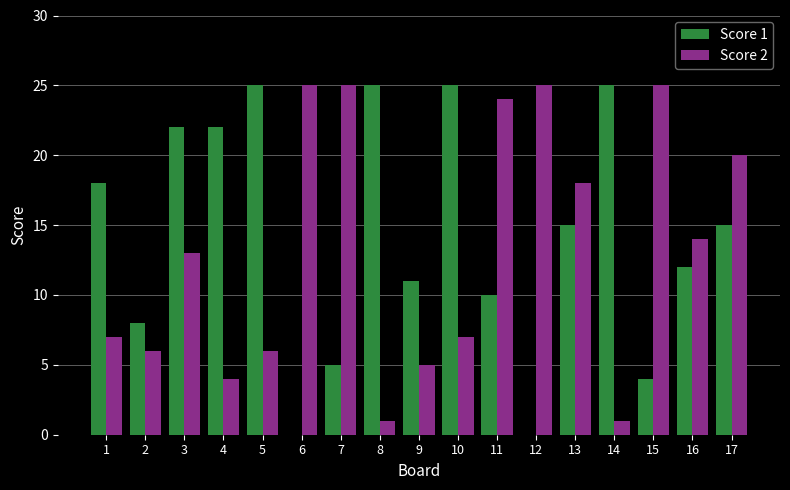

What is the sum of all Score 1 values?

242